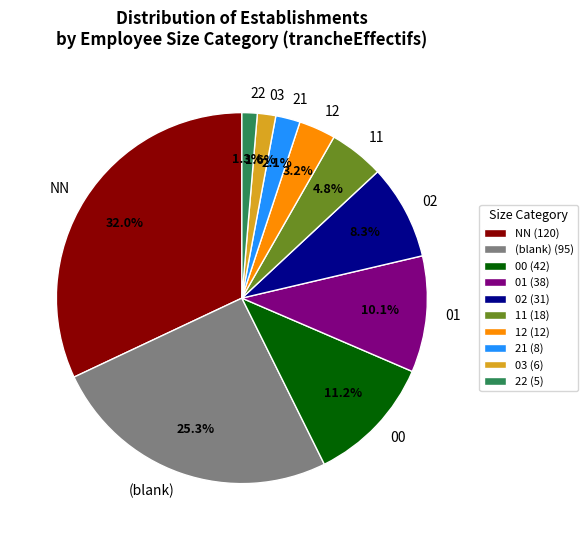

Which category has the biggest portion of the pie?

NN